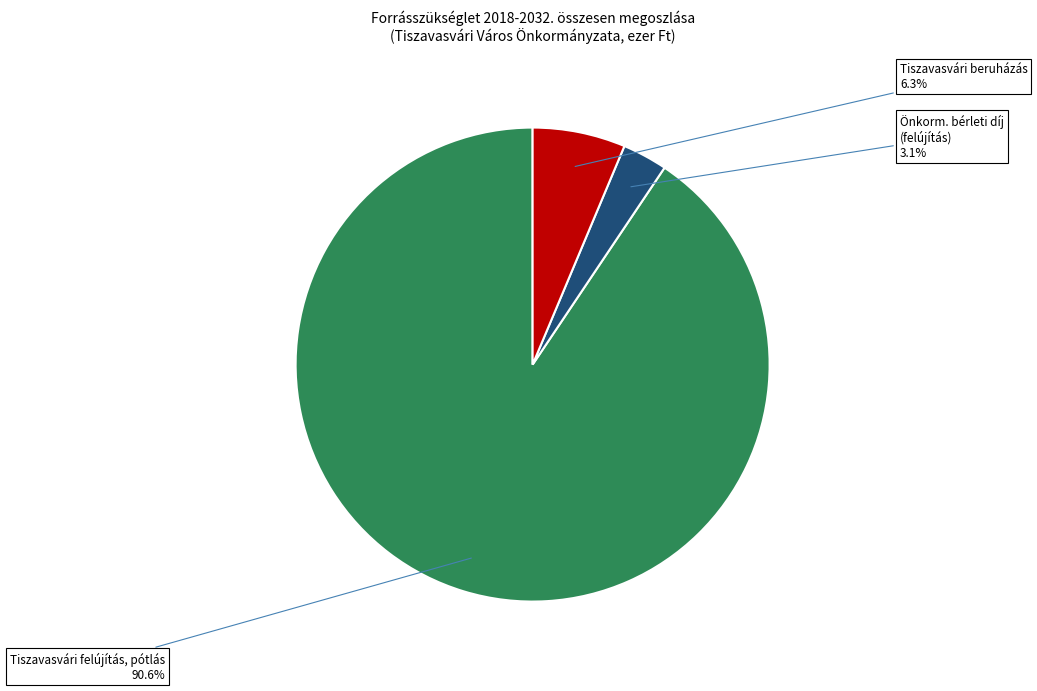

Rank the categories by value from highest to lowest.

Tiszavasvári felújítás, pótlás, Tiszavasvári beruházás, Önkorm. bérleti díj (felújítás)